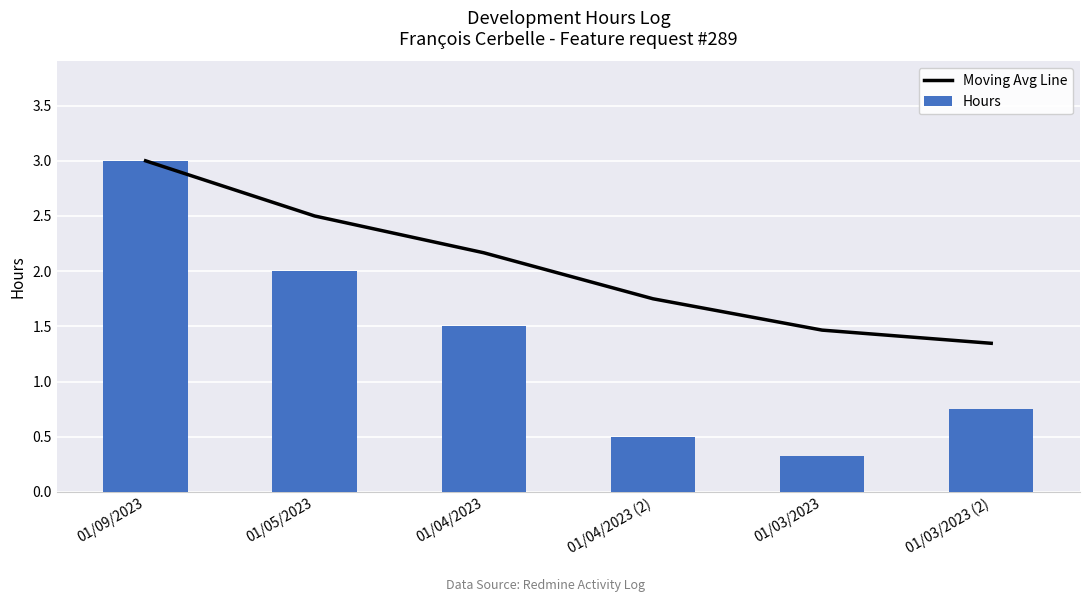

What is the minimum value for Hours?

0.3